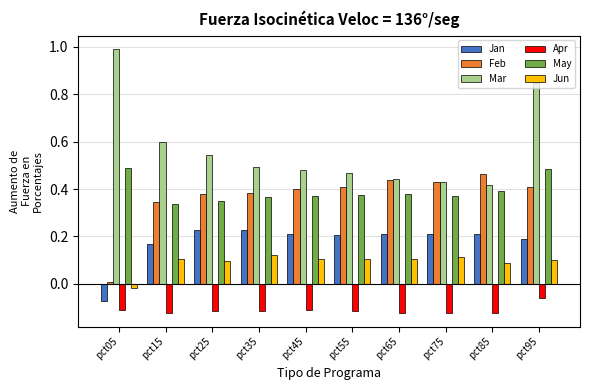

Which series changed the most between pct05 and pct35?

Mar